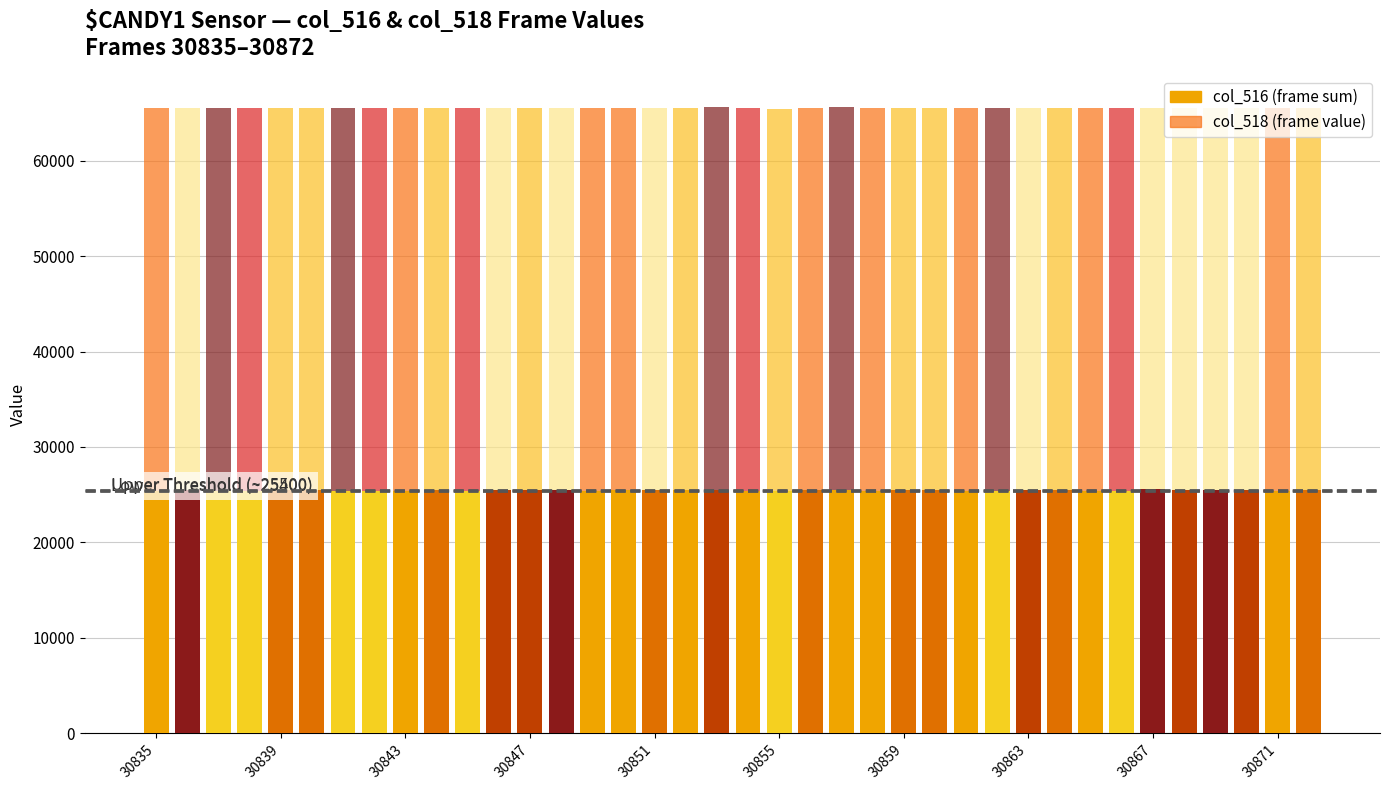

How many data points in col_516 (frame sum) are less than 25437?

19